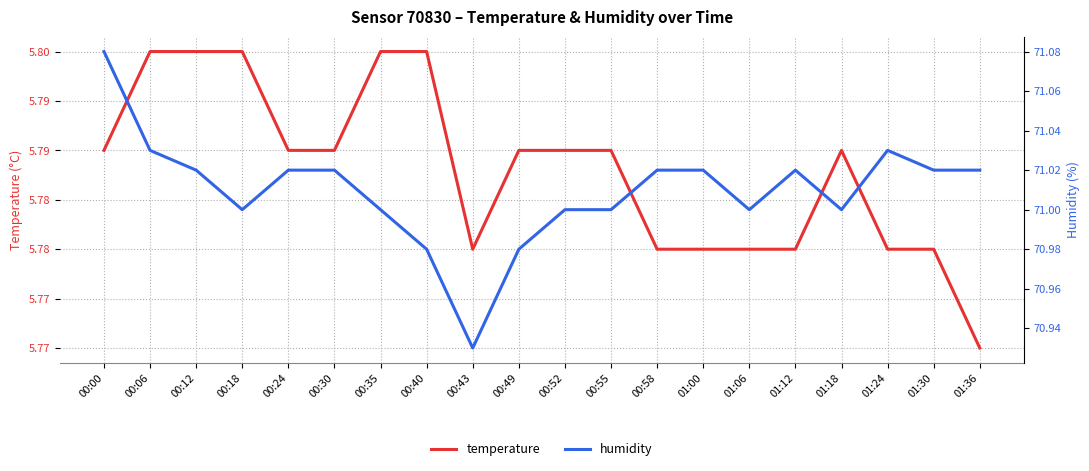

True or false: humidity has more than 2 points higher than both neighbors.

False